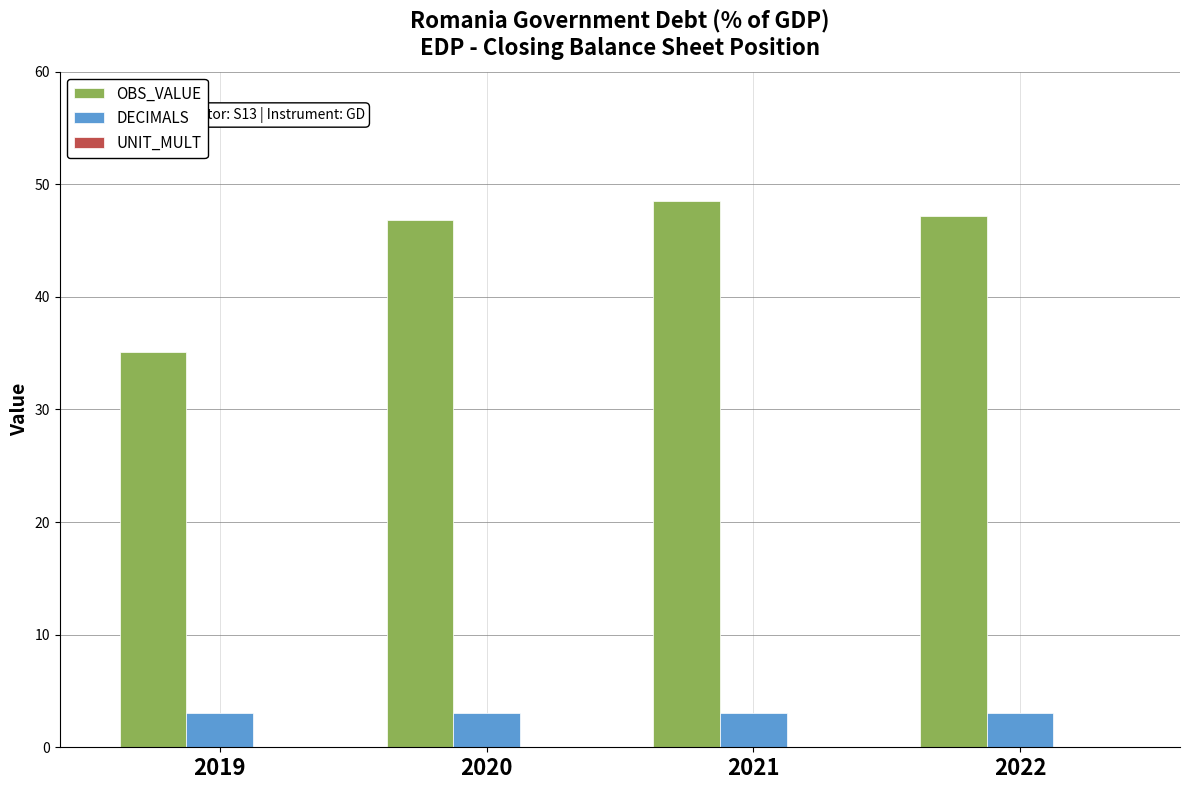

What is the lowest value of the OBS_VALUE series?

35.1